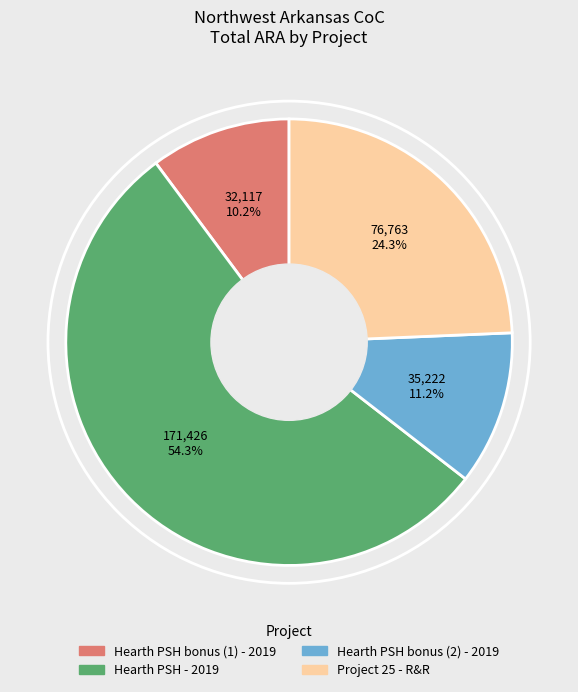

Count the number of slices in the pie.

4